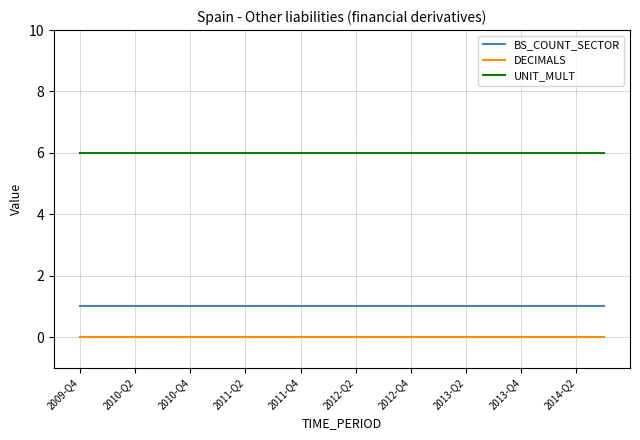

Rank the series by their average value, from lowest to highest.

DECIMALS, BS_COUNT_SECTOR, UNIT_MULT